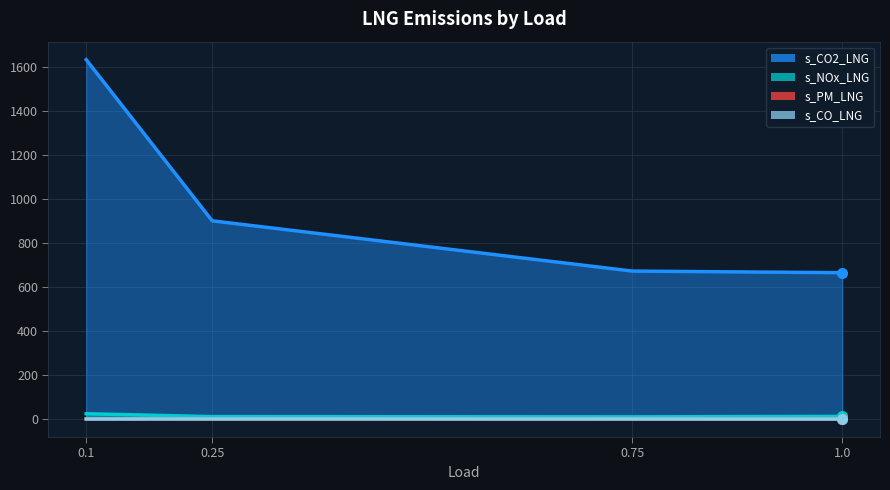

Read the s_CO_LNG value at 0.75.

0.4